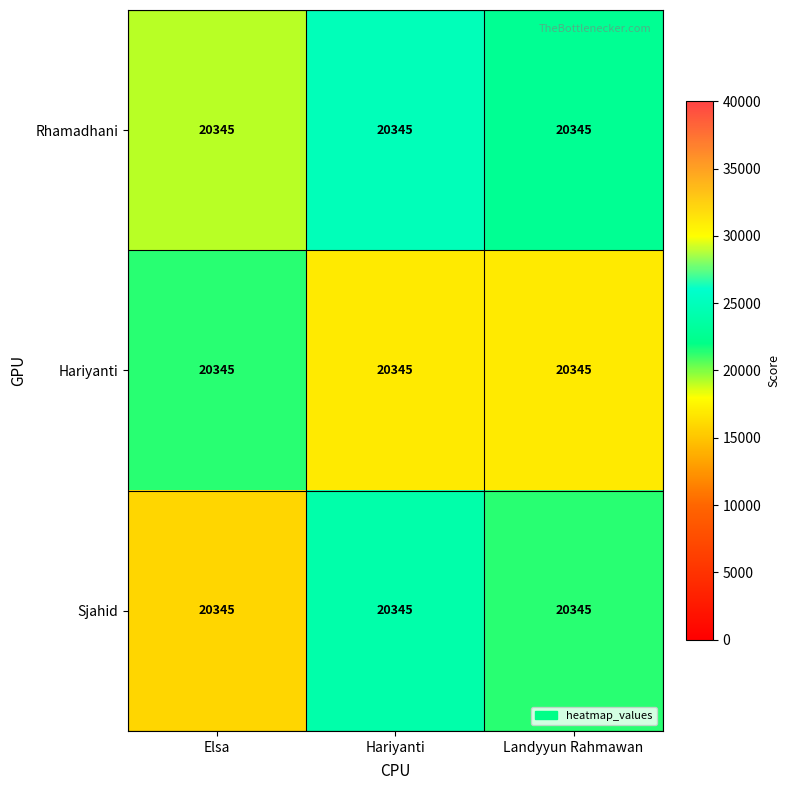

Is the value of Rhamadhani at Elsa greater than the value of Sjahid at Elsa?

Yes